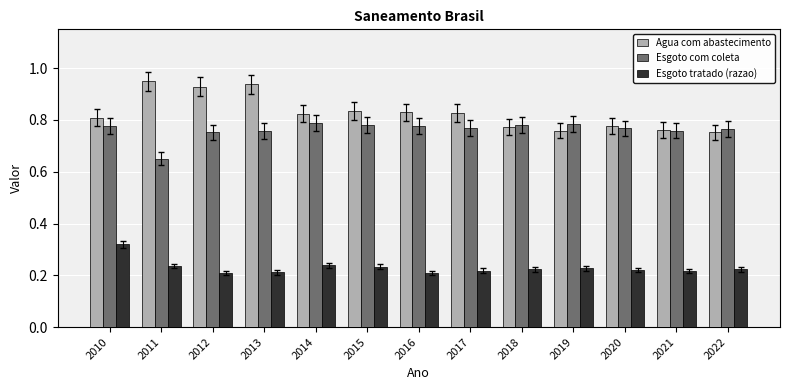

How many bars are there in total?

39